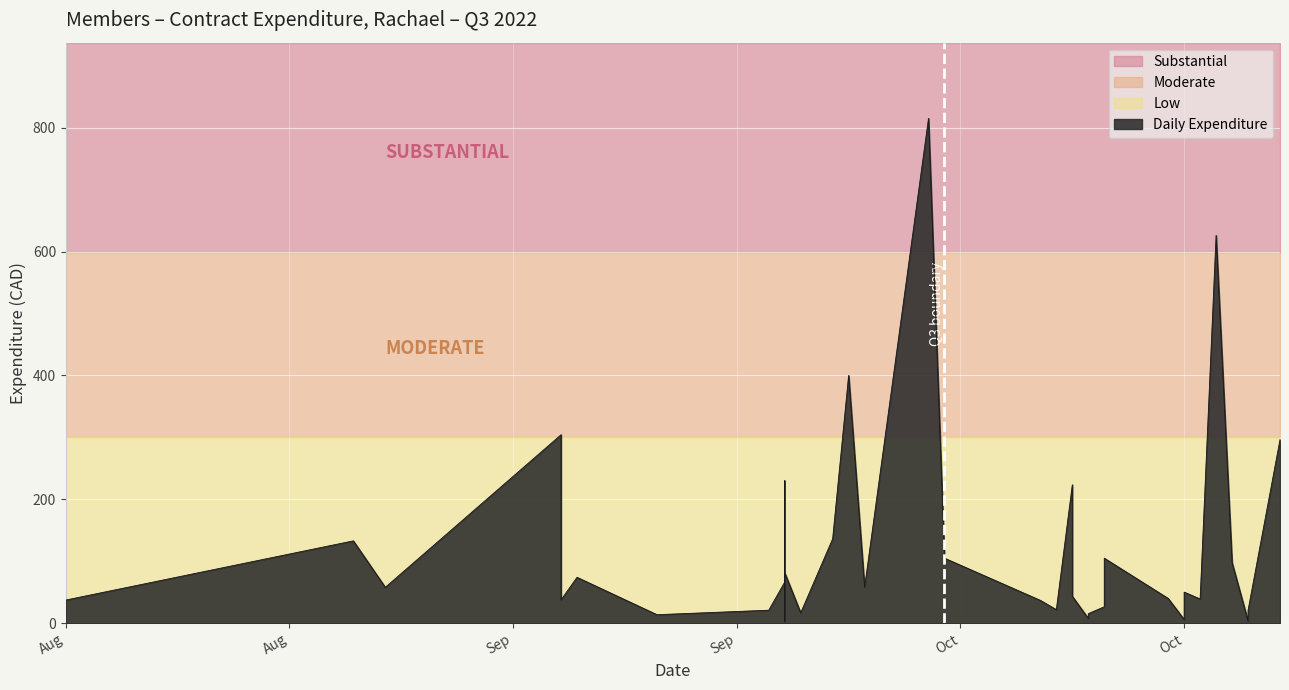

Reading left to right, what are all the values shown in this chart?

37.4	132.9	58.0	304.3	196.9	37.8	74.1	13.8	21.0	66.4	230.0	103.4	3.2	81.5	16.8	136.3	400.0	58.3	814.9	105.0	36.9	21.9	223.5	43.5	7.8	15.5	26.6	48.9	105.0	40.0	6.0	50.2	39.1	626.0	97.8	3.7	12.5	21.0	296.4